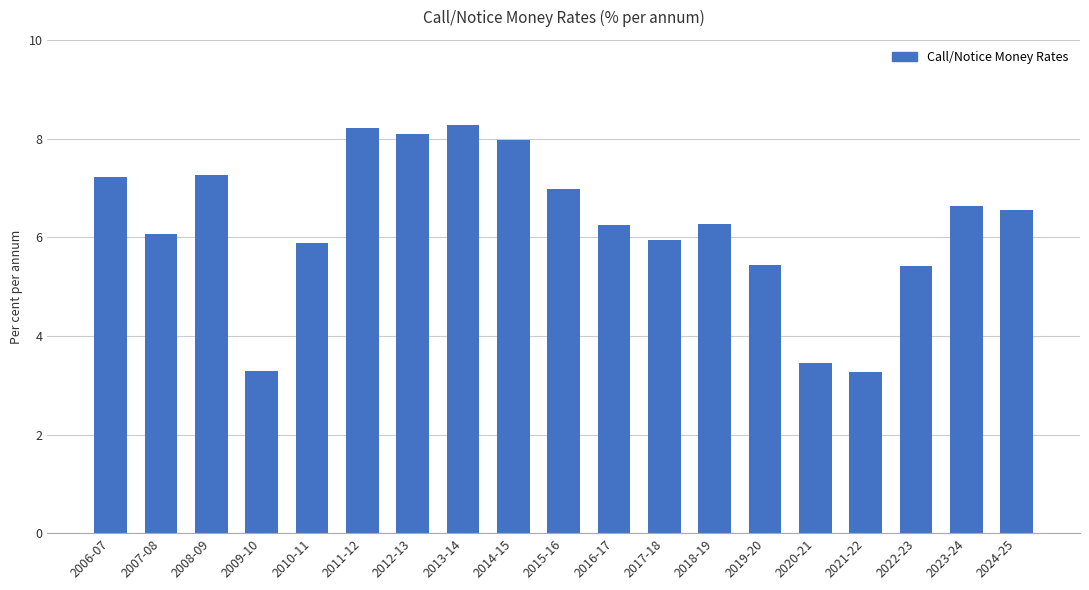

What is the label of the 18th bar from the left?

2023-24